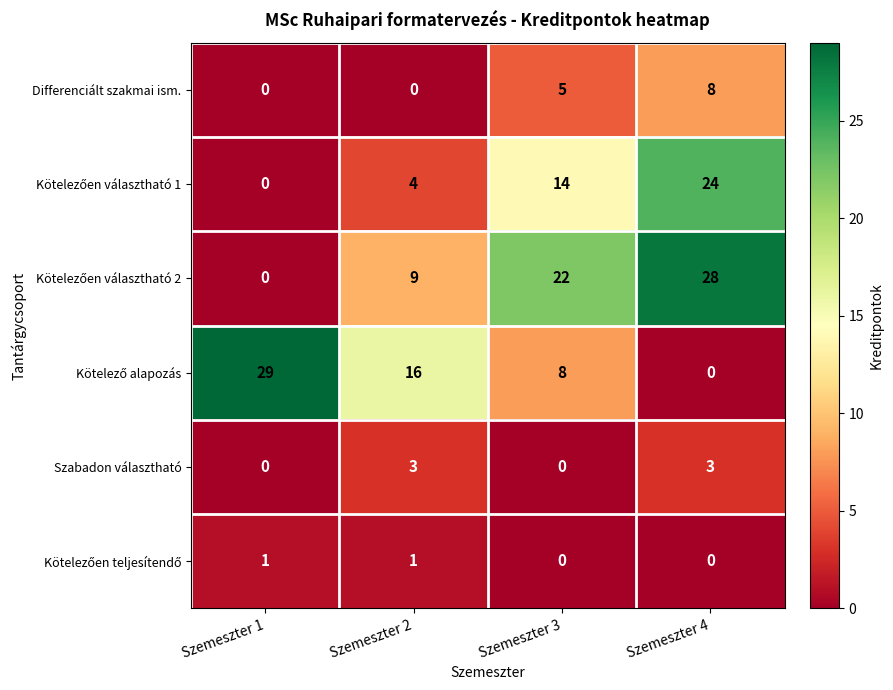

At which category is the sum across all series the highest?

Szemeszter 4